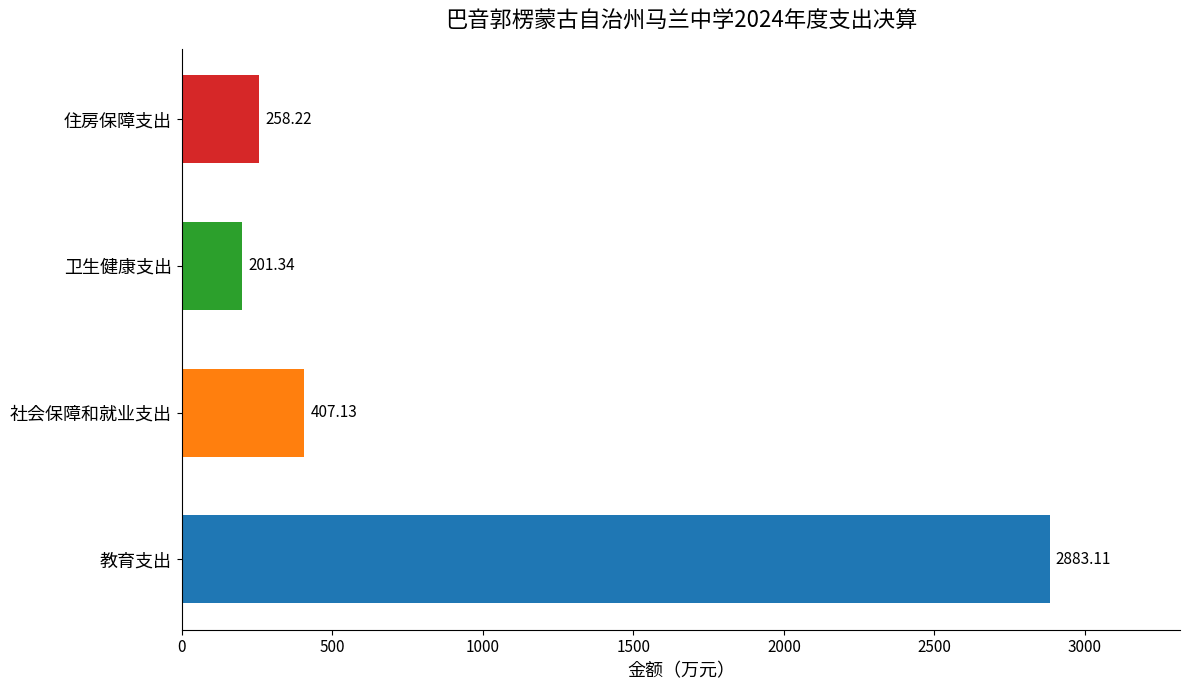

What is the difference between the values at 住房保障支出 and 卫生健康支出?

56.9